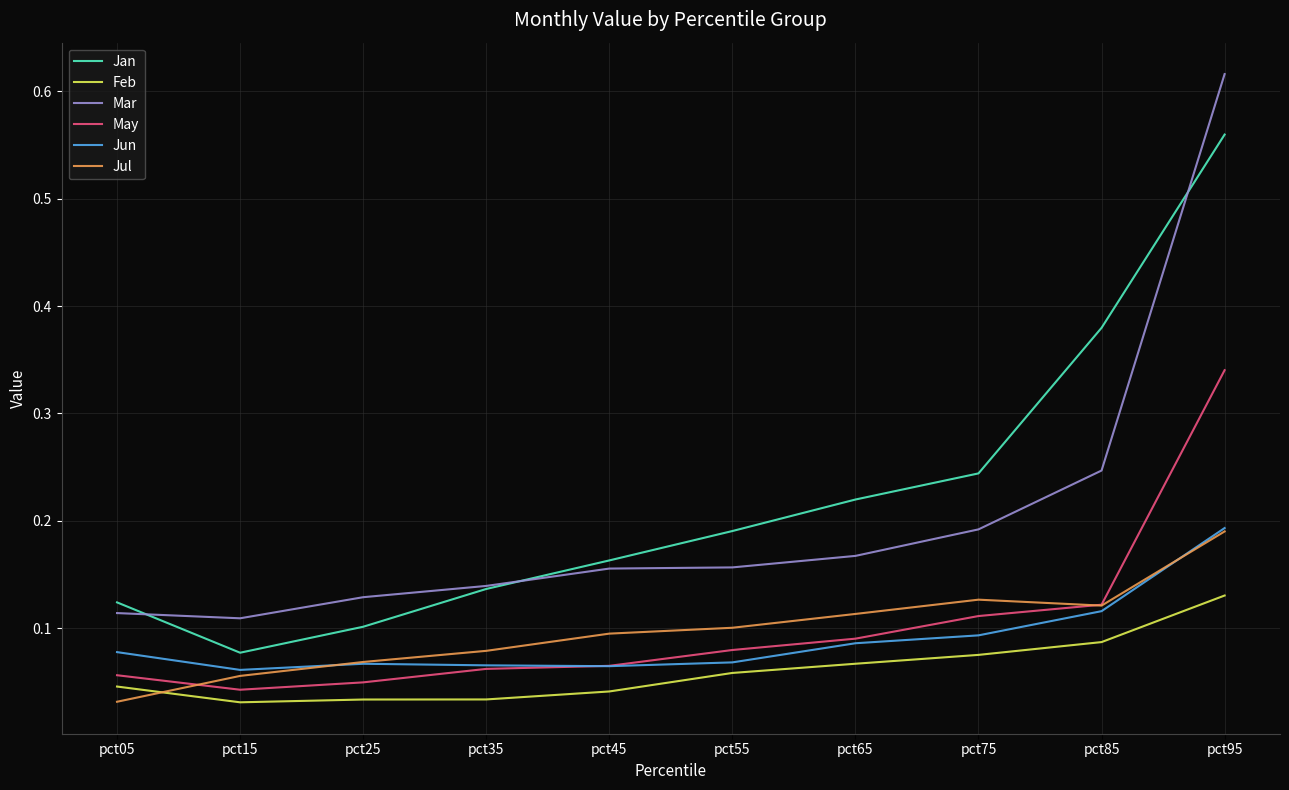

Is the value of Jan at pct25 greater than the value of Mar at pct35?

No